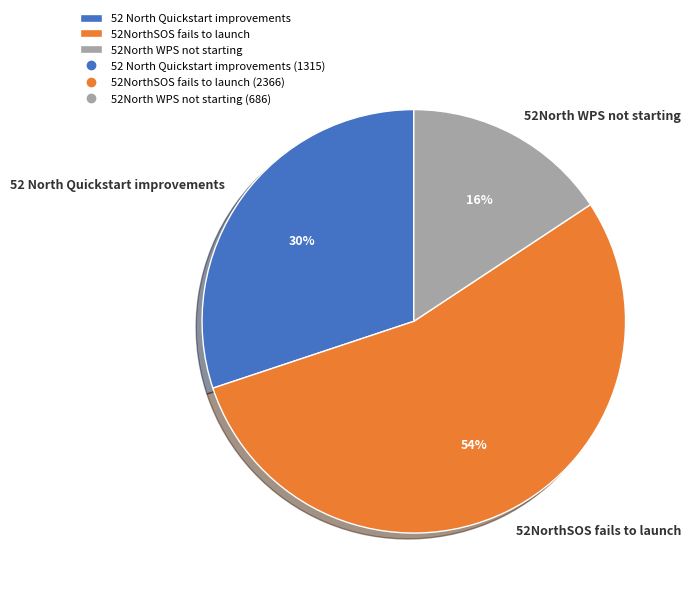

Combined, do 52NorthSOS fails to launch and 52 North Quickstart improvements account for over 50%?

Yes